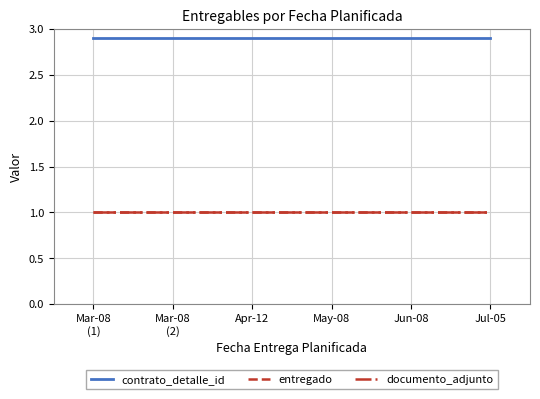

The value of entregado at Apr-12 is 0.4. True or false?

False